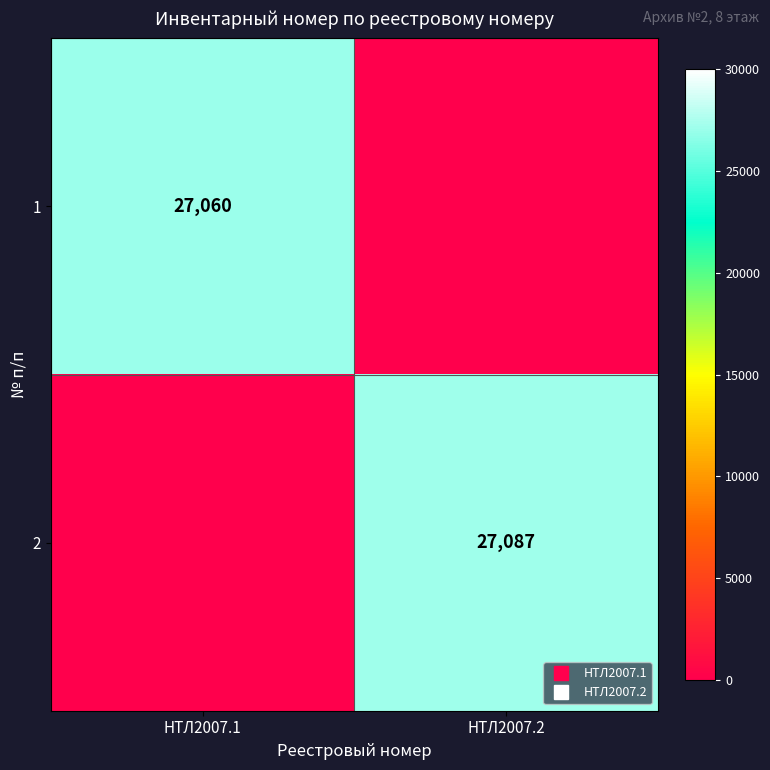

List the series in order of their overall mean, lowest first.

1, 2